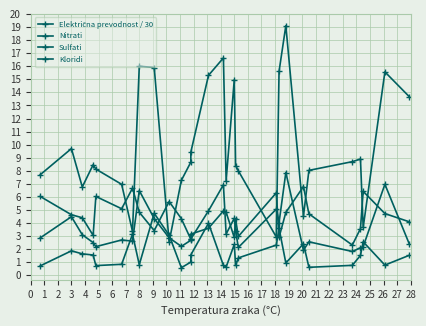

At which label does Sulfati reach its peak?

21